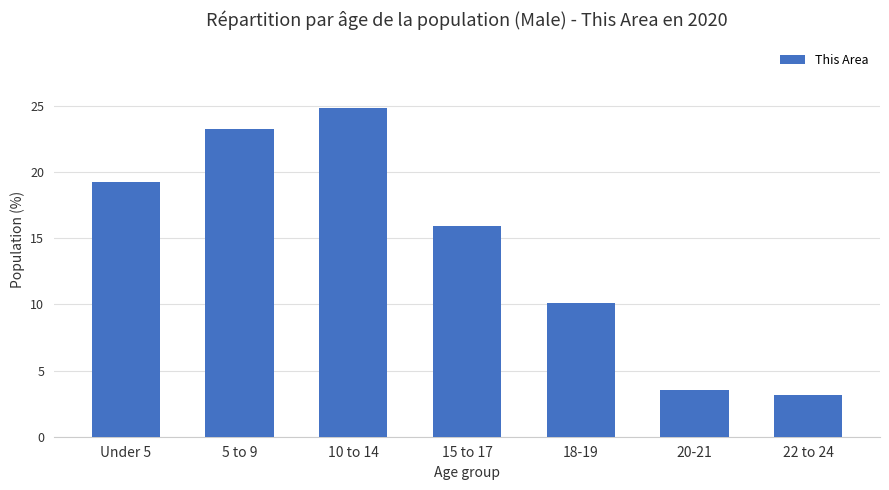

What is the value of the 4th bar from the left?

15.9